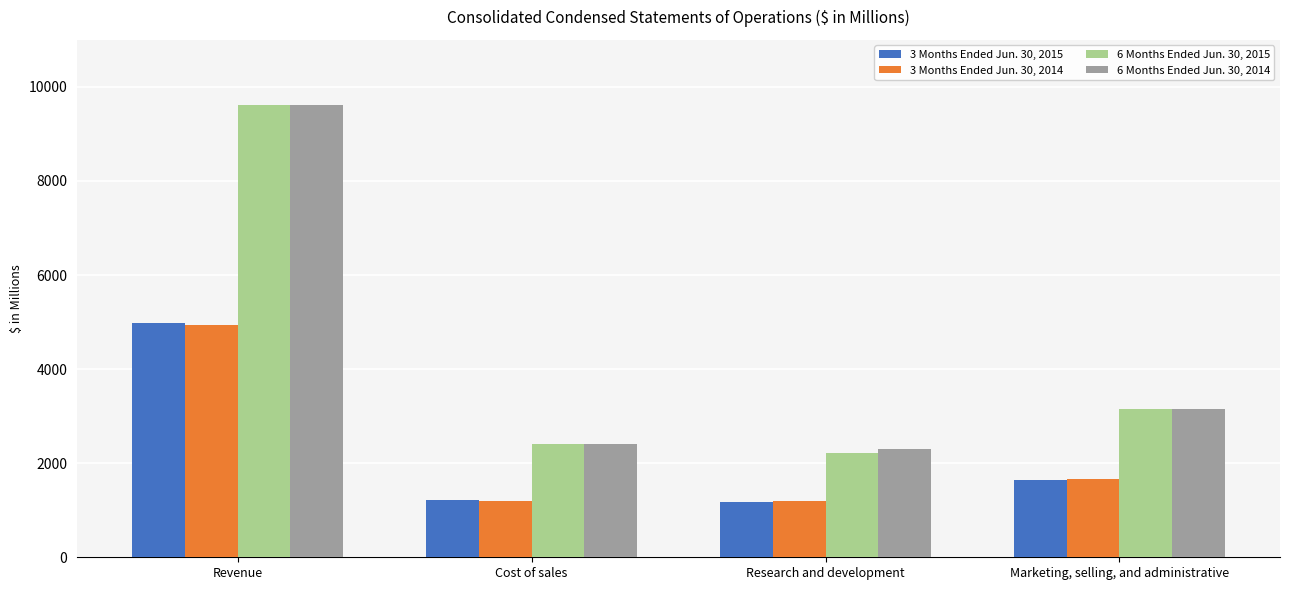

What are all the series names shown in the legend?

3 Months Ended Jun. 30, 2015, 3 Months Ended Jun. 30, 2014, 6 Months Ended Jun. 30, 2015, 6 Months Ended Jun. 30, 2014